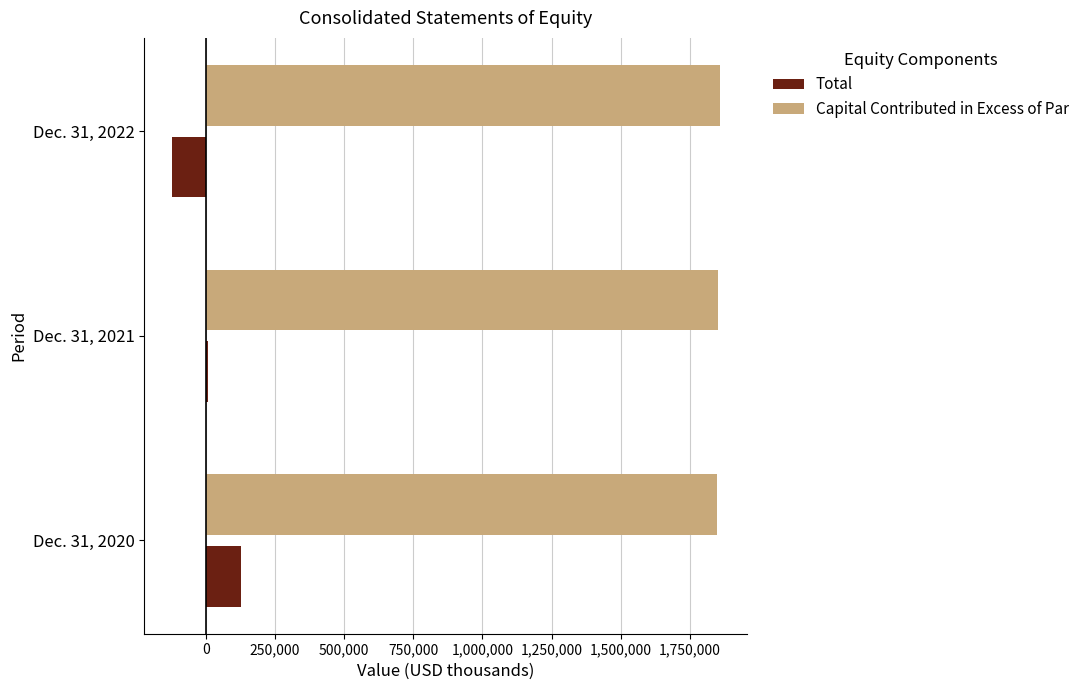

What is the difference between the maximum and second lowest values in the Total series?

119893